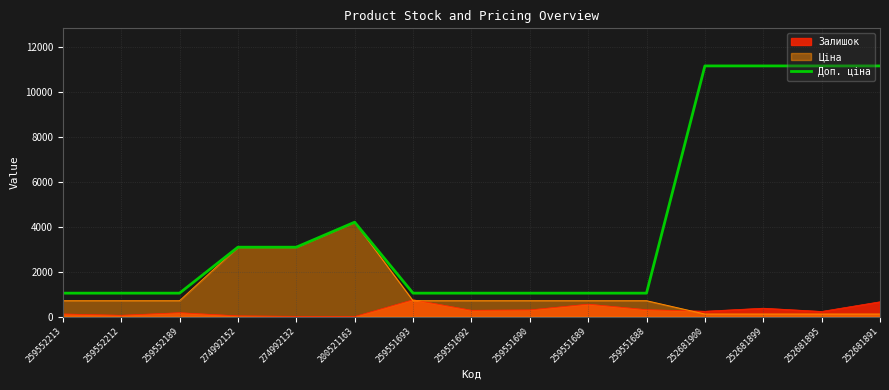

What is the difference between the second highest and minimum values?

10127.0